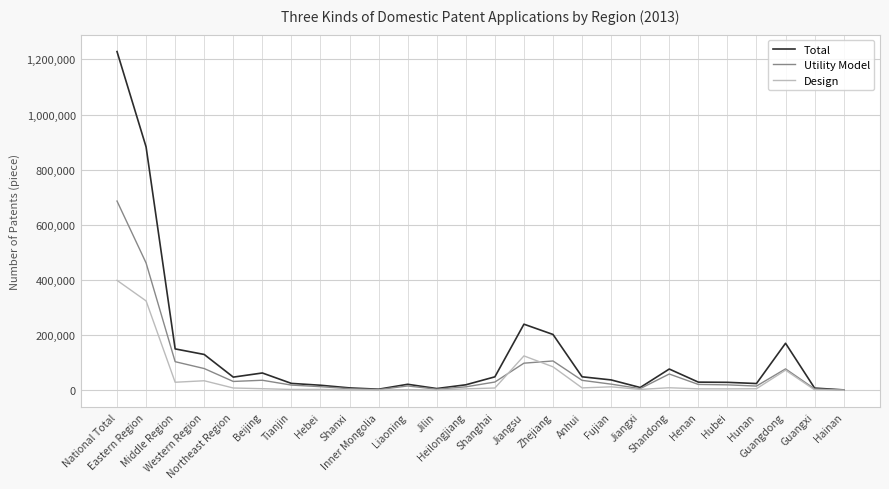

What is the sum of all Total values?

3530672